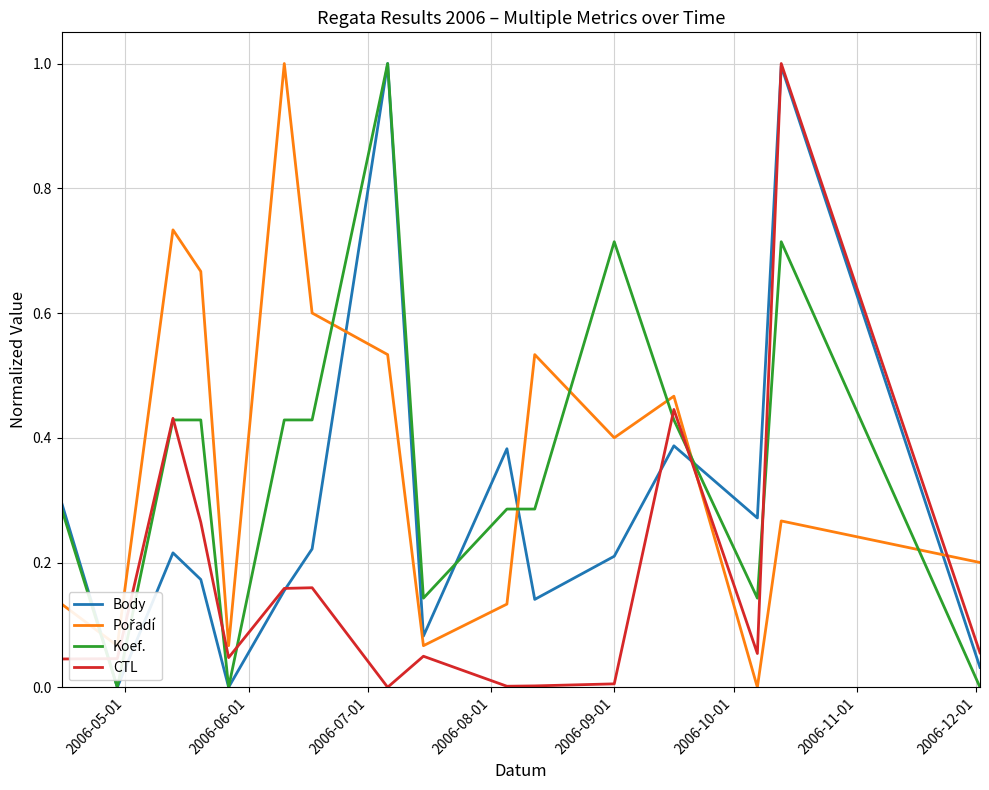

What is the highest value of the CTL series?

1.0